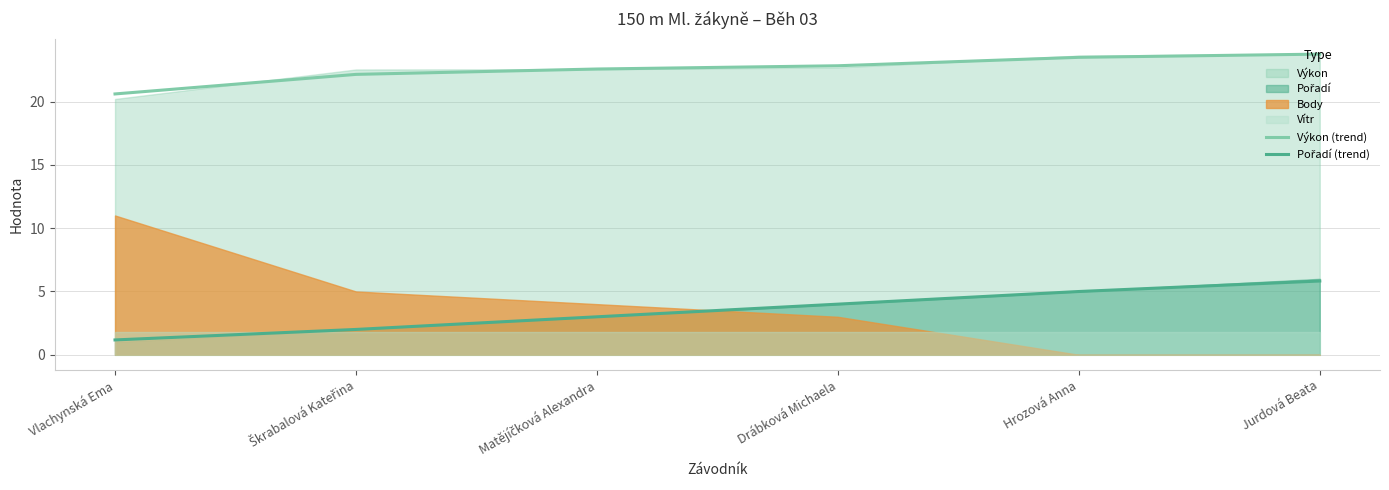

At which label does Výkon (trend) first exceed 22?

Škrabalová Kateřina